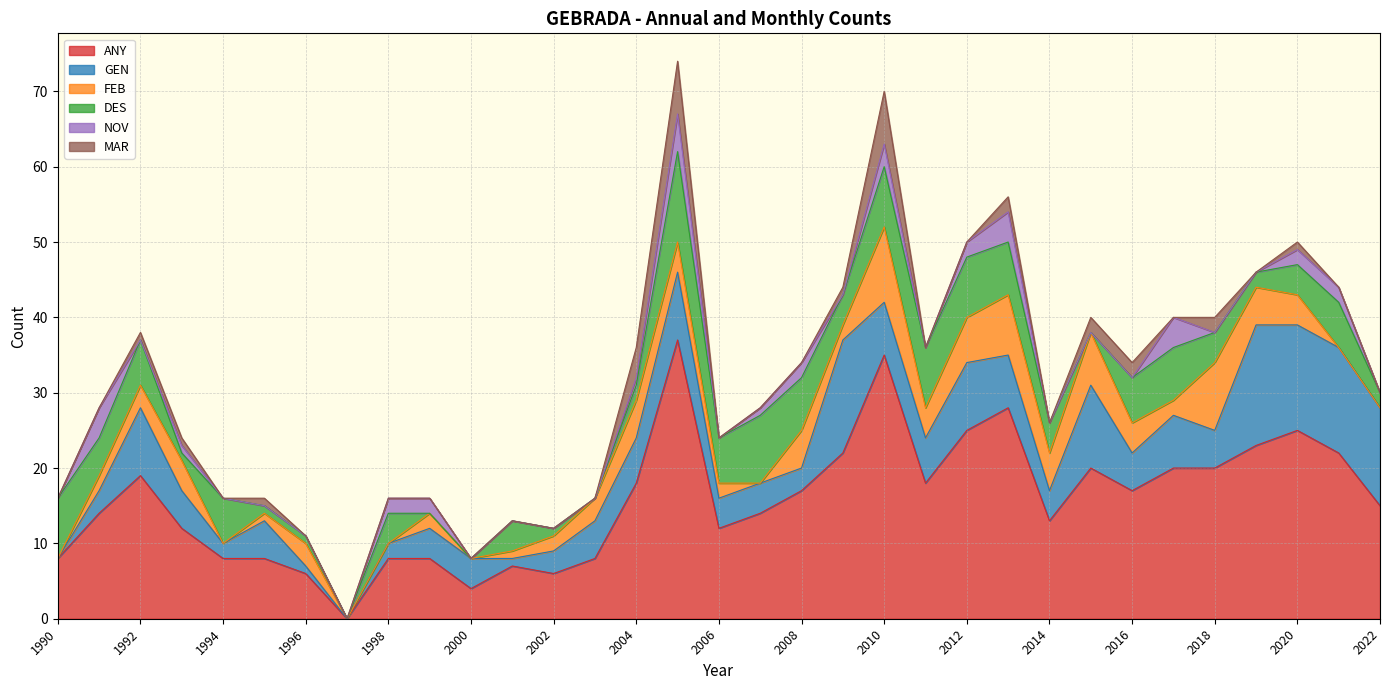

At 2013, list the series in order from largest to smallest.

ANY, FEB, GEN, DES, NOV, MAR